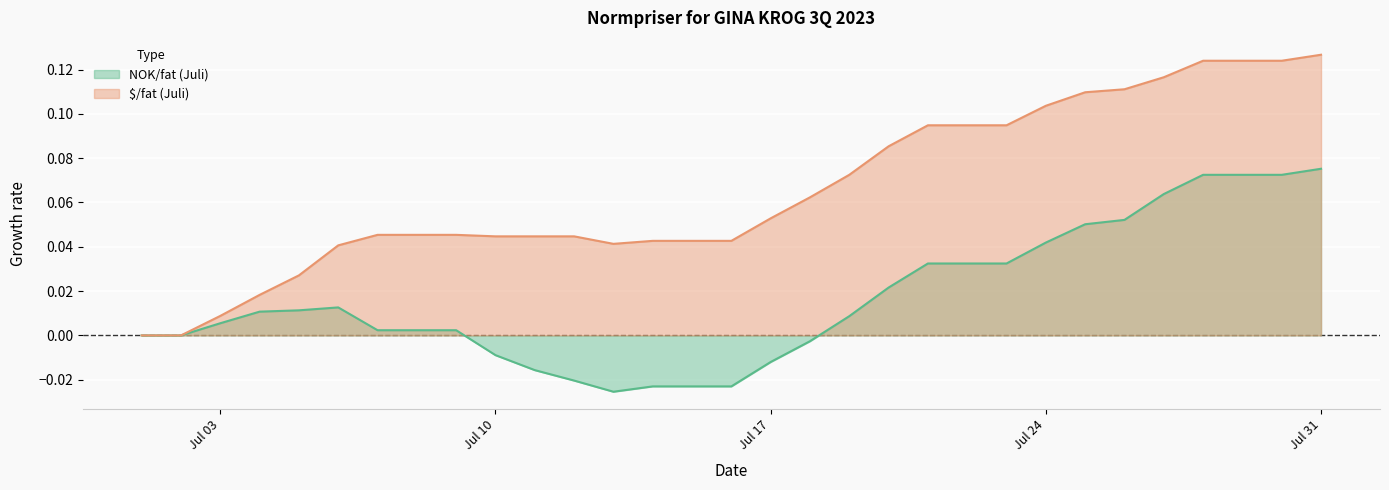

List the series in order of their peak value, highest first.

$/fat (Juli), NOK/fat (Juli)